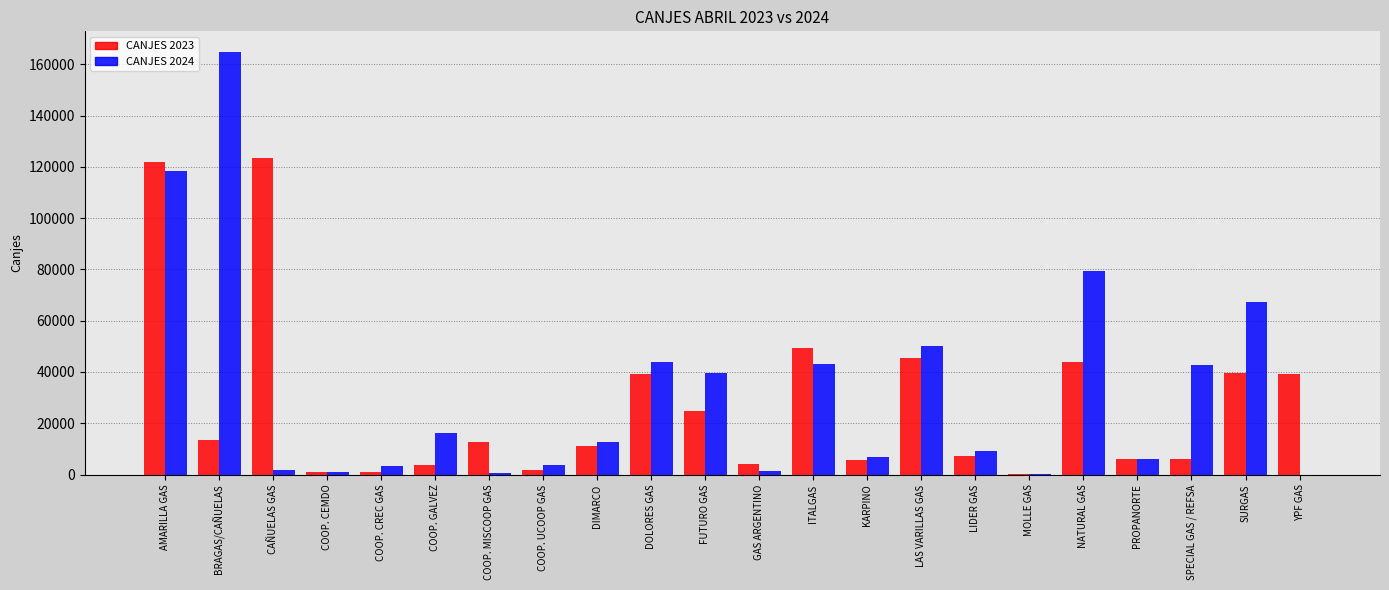

True or false: CANJES 2024 has a value of 79543 at NATURAL GAS.

True